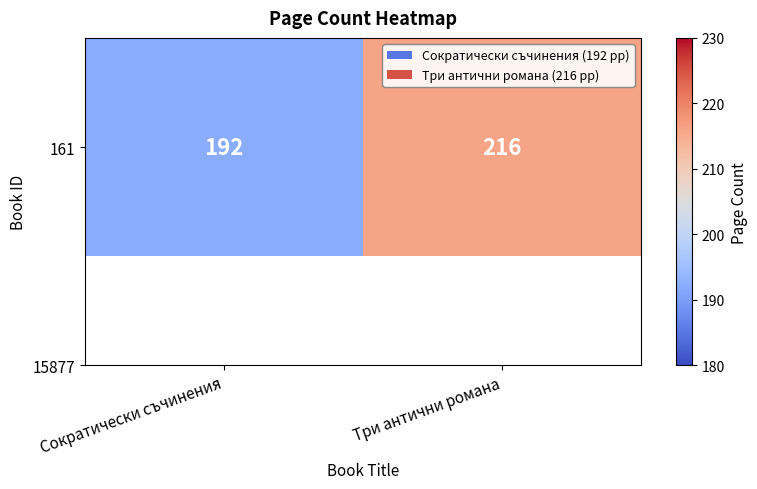

Which label corresponds to the smallest value in the chart?

Сократически съчинения